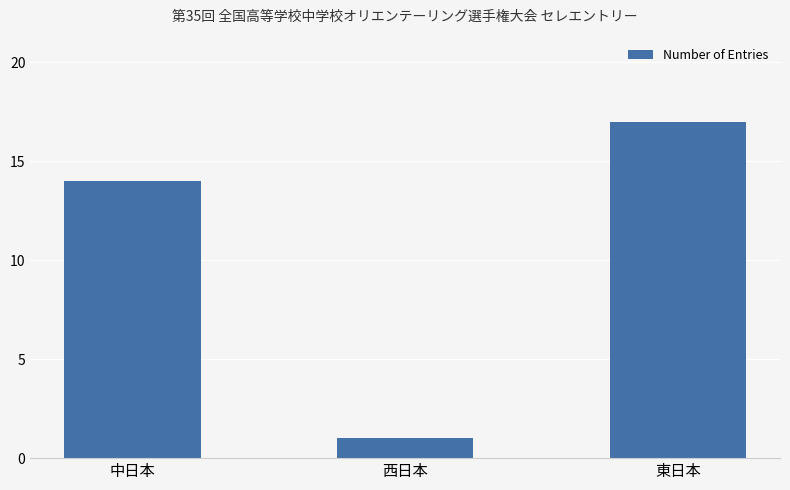

What is the sum of the values at 東日本 and 西日本?

18